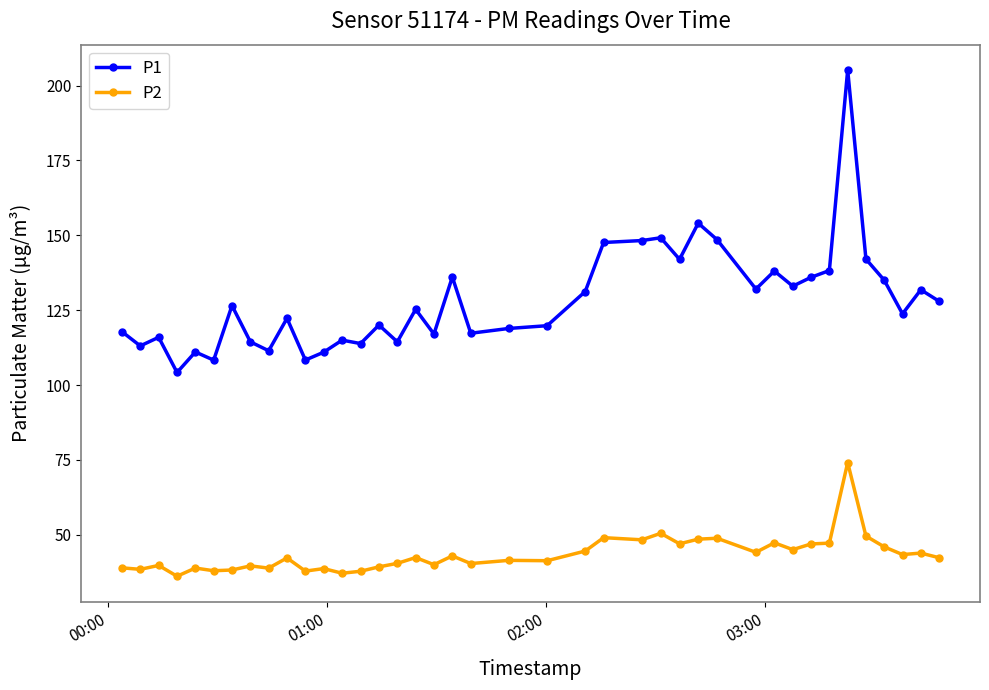

What are all the series names shown in the legend?

P1, P2